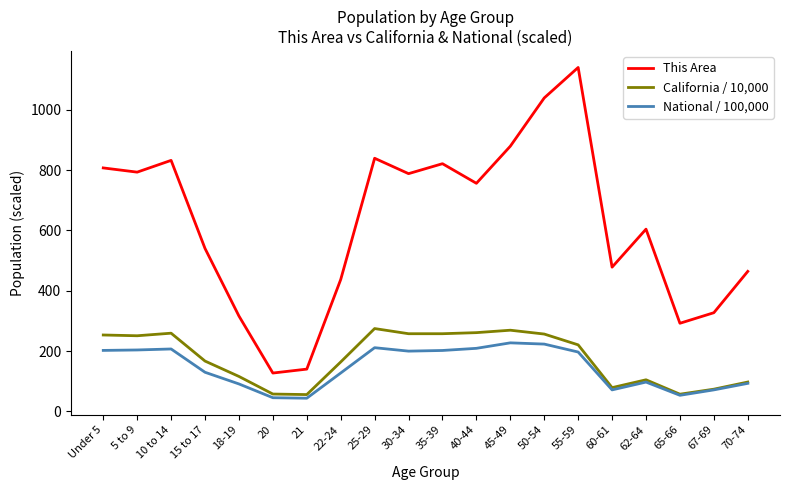

Does the chart have visible grid lines?

No